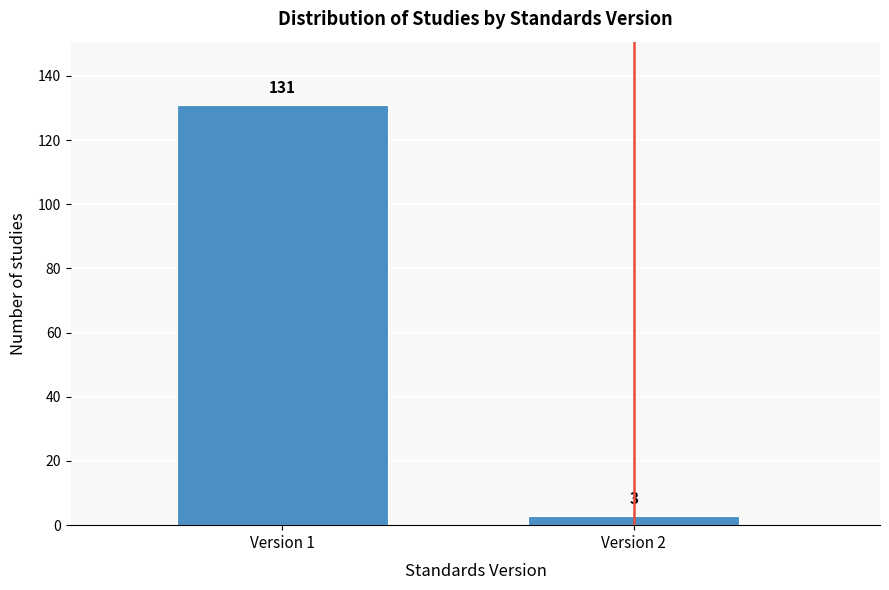

Reading right to left, what are all the values shown in this chart?

3	131